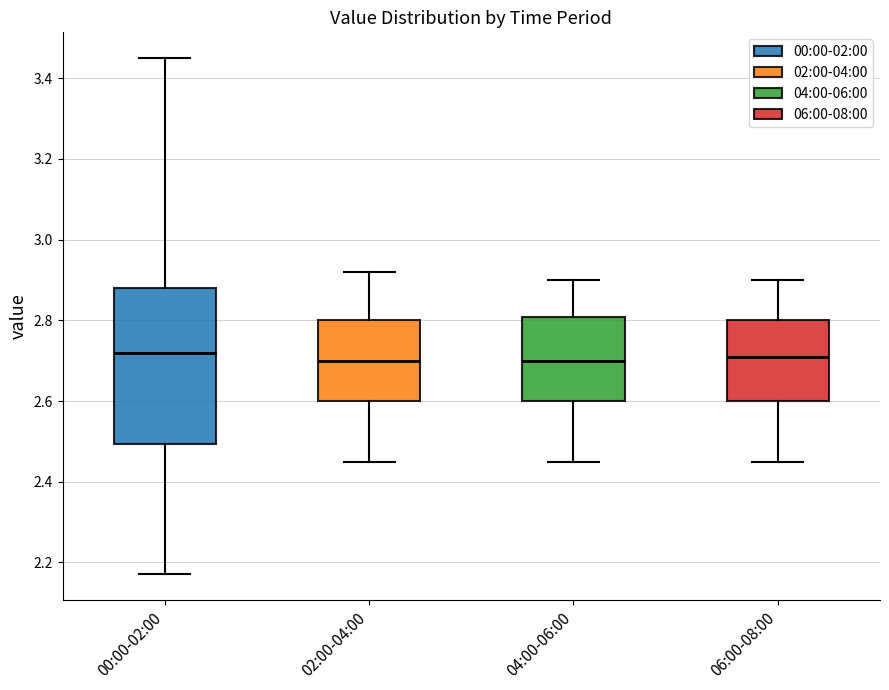

Reading left to right, read every box against the y-axis: the position of its median line, the range the box covers, and the ends of its whiskers. The values are not printed on the chart, so give them approximately, as read against the axis.

00:00-02:00: median 2.72, box 2.50 to 2.88, whiskers 2.18 to 3.46
02:00-04:00: median 2.70, box 2.60 to 2.80, whiskers 2.46 to 2.92
04:00-06:00: median 2.70, box 2.60 to 2.80, whiskers 2.46 to 2.90
06:00-08:00: median 2.72, box 2.60 to 2.80, whiskers 2.46 to 2.90